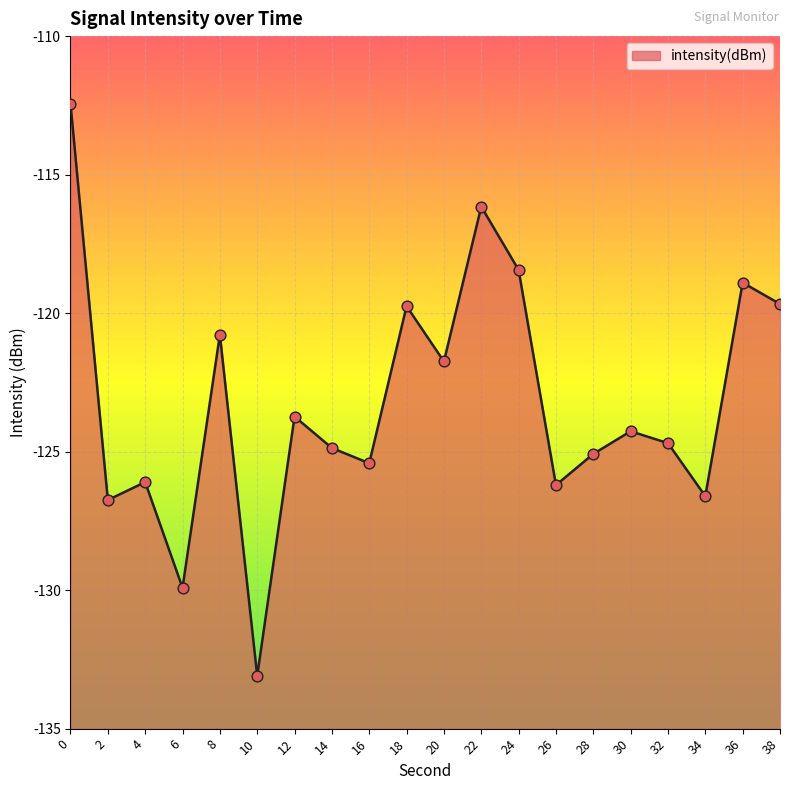

What is the change in value from 10 to 34?

+6.5